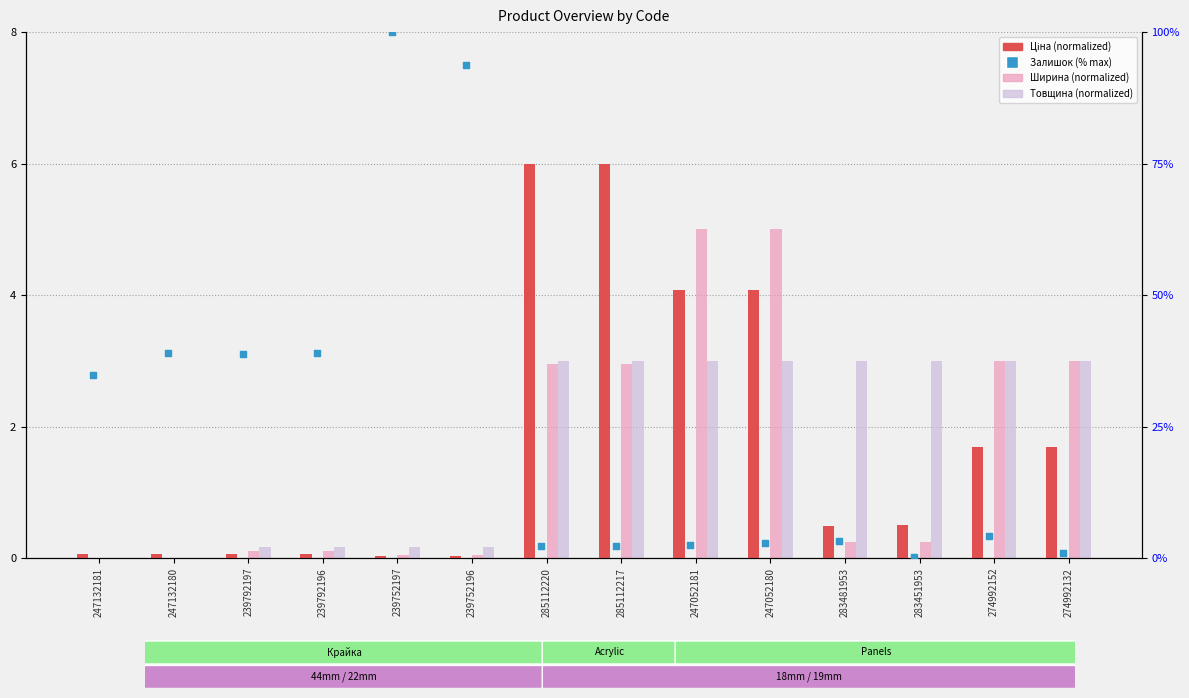

At which category is the sum across all series the highest?

239752197